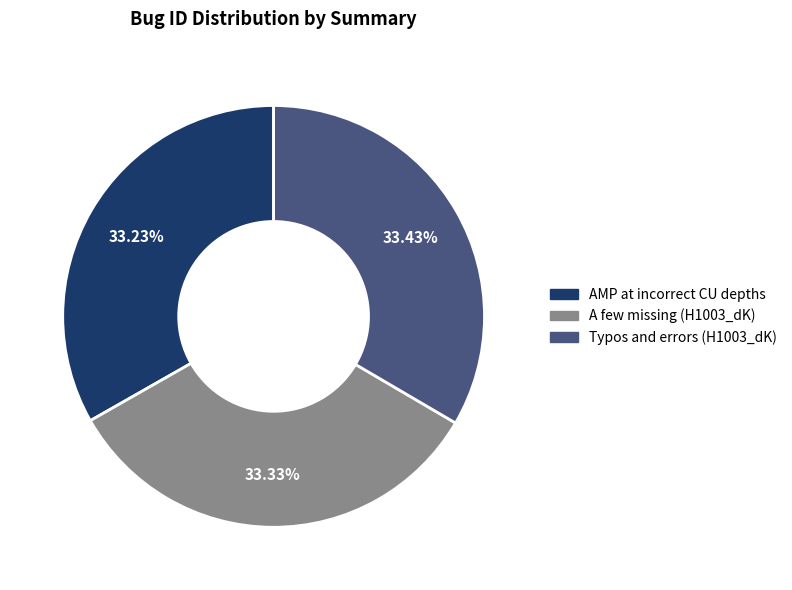

Is there a majority slice in this chart?

No